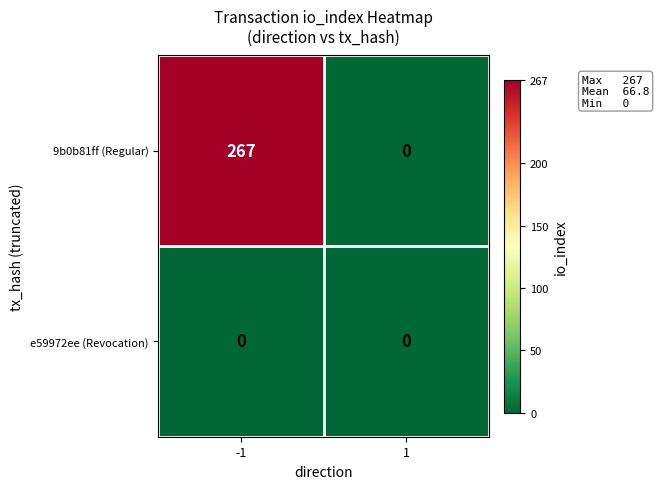

What is the sum of all 9b0b81ff (Regular) values?

267